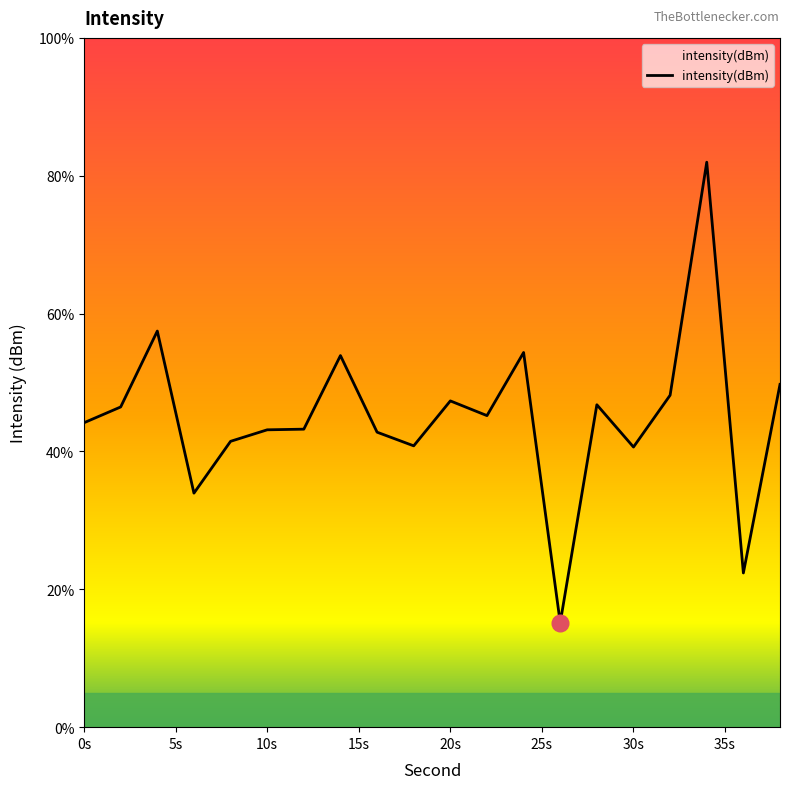

What is the greatest value displayed?

82.0